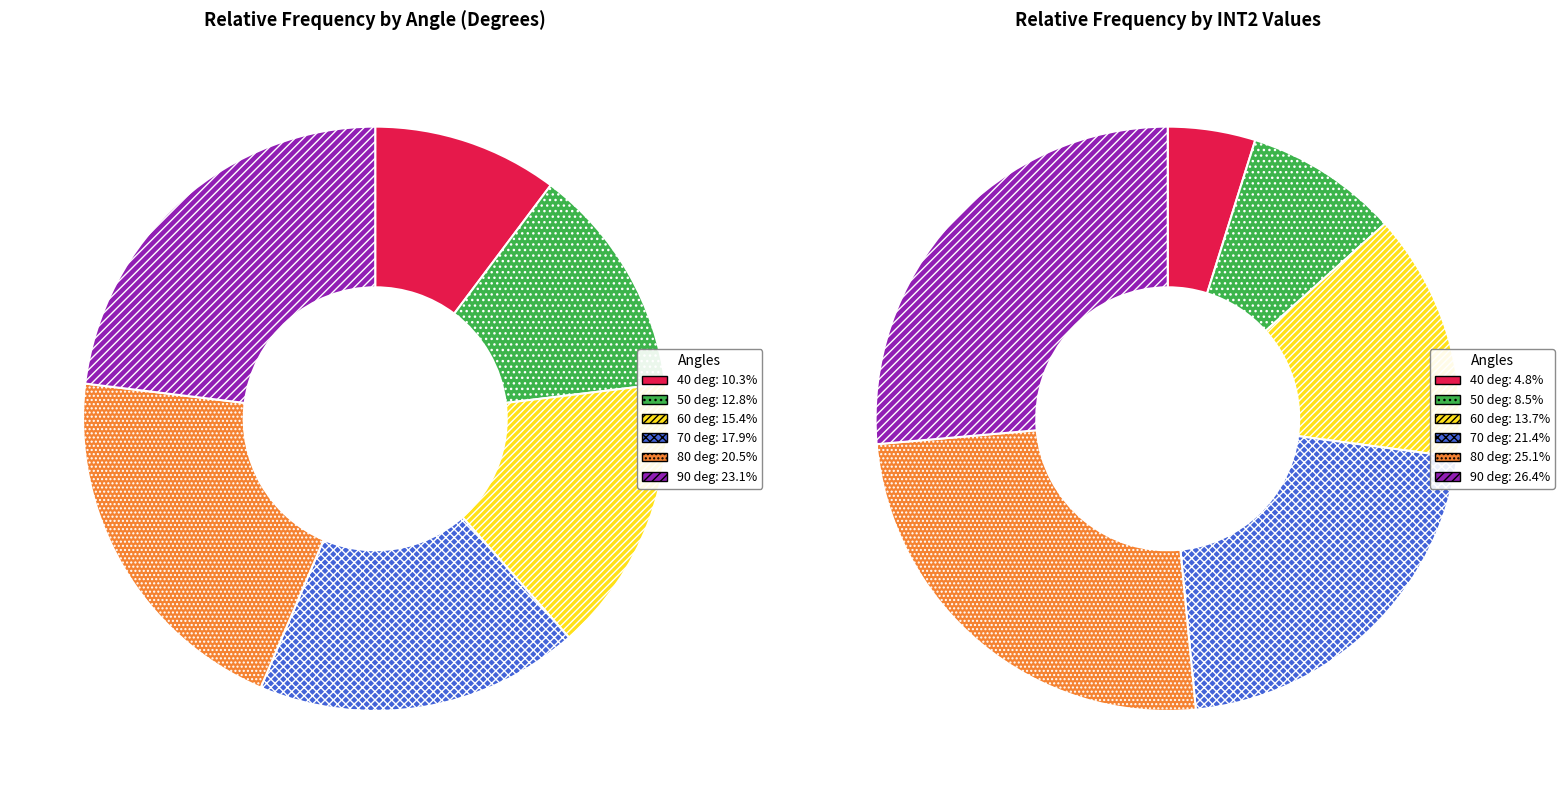

What is the smallest slice in the pie chart?

40